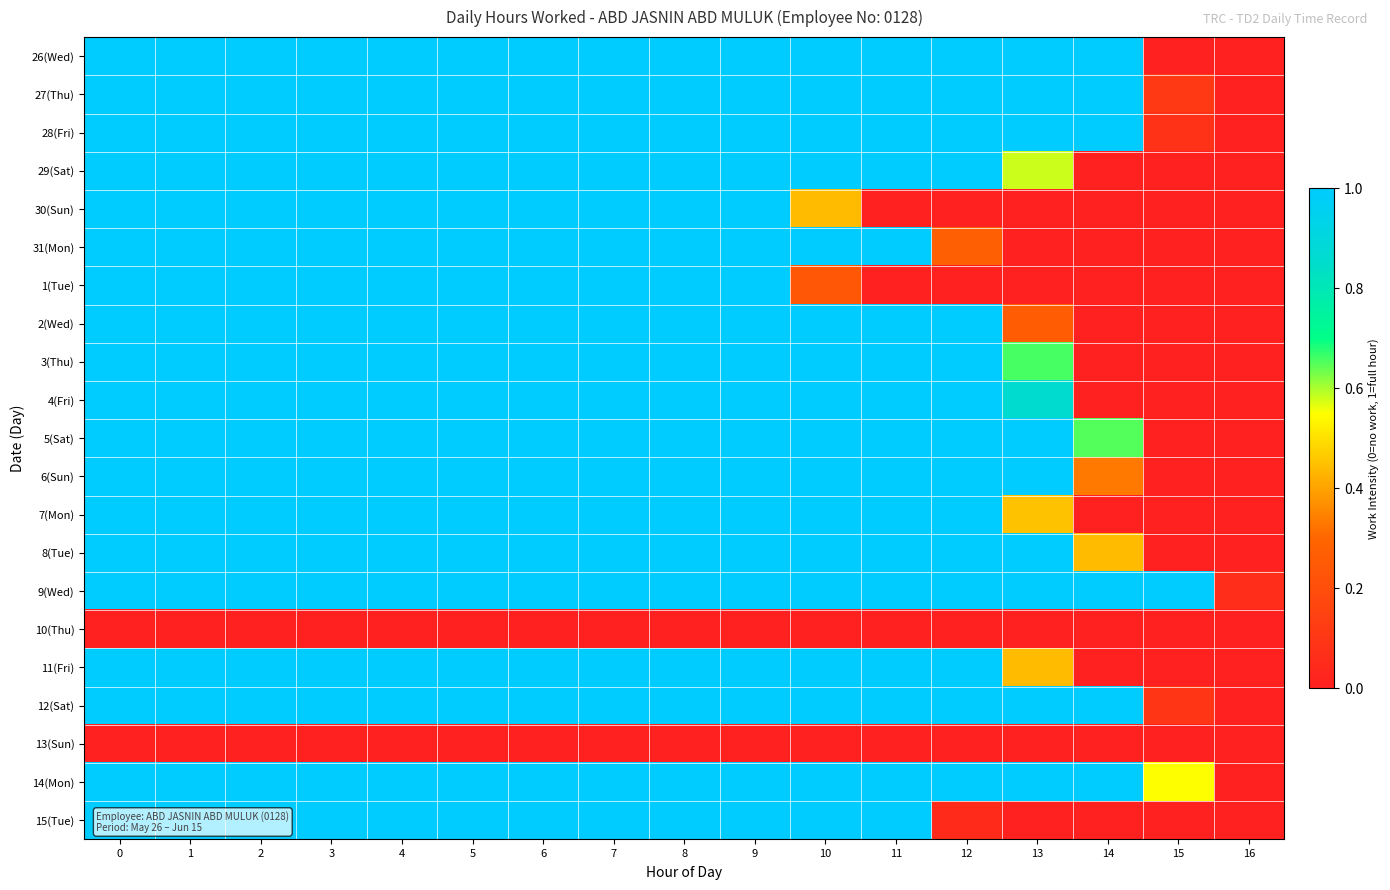

Count the number of categories in the chart.

17